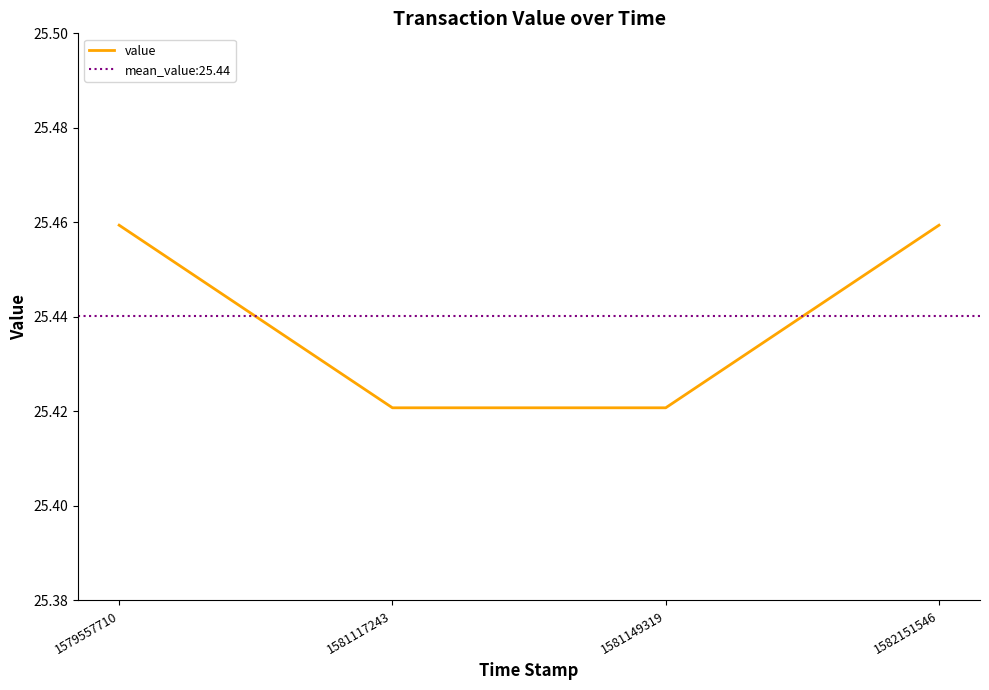

True or false: there are more than 1 points higher than both neighbors.

False